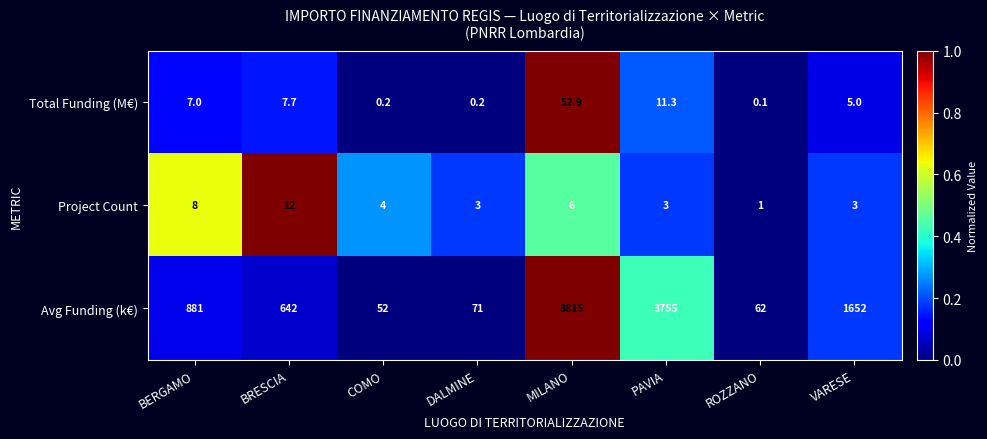

What is the sum of the Avg Funding (k€) values at ROZZANO and PAVIA?

3817.0